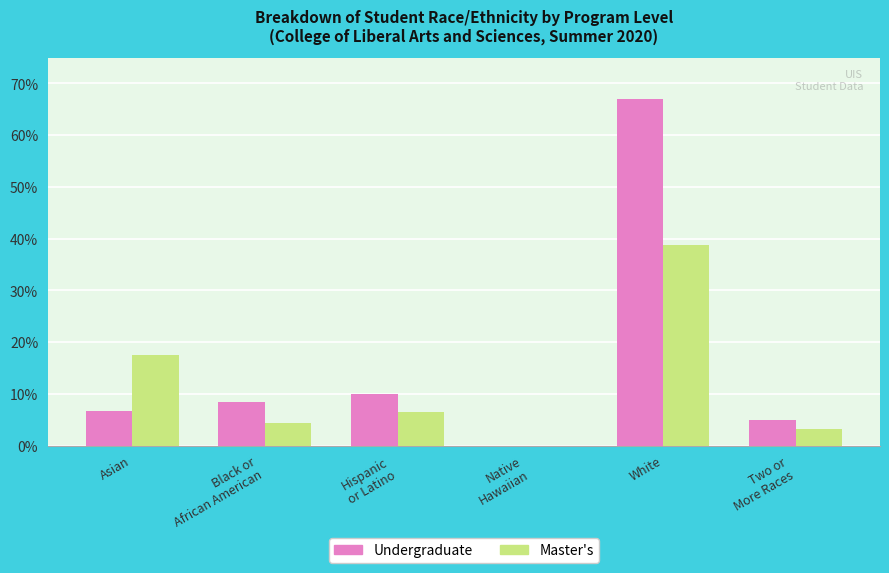

What is the label of the 1st bar from the right?

Two or
More Races